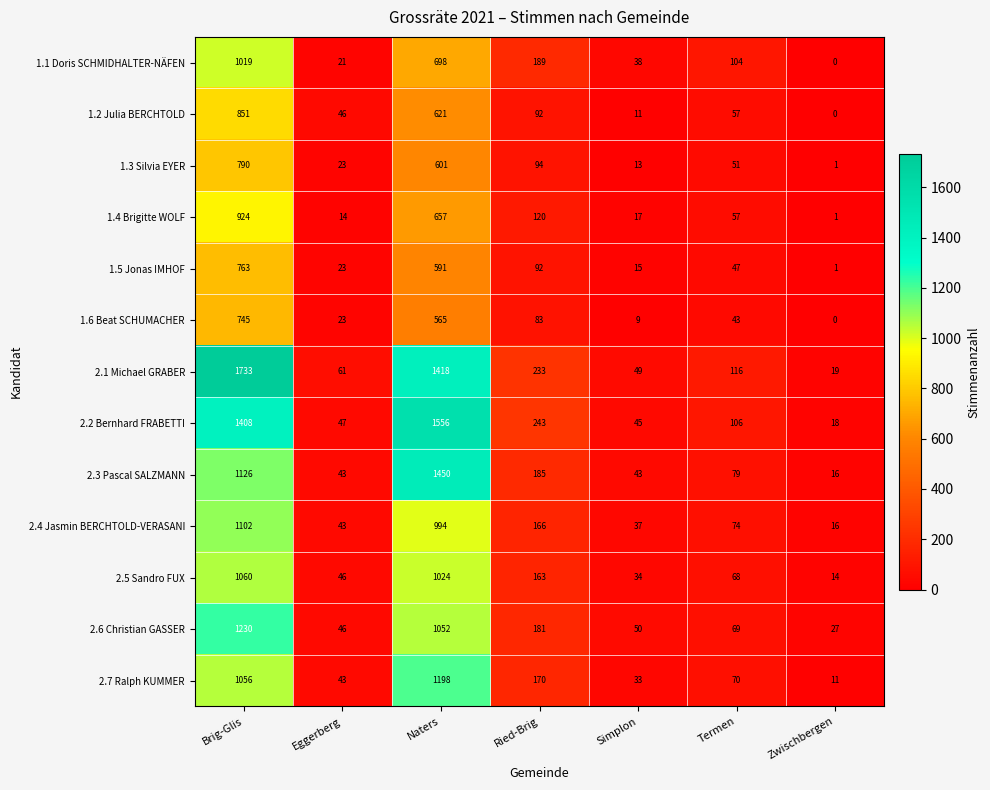

What is the total value across all series at Naters?

12425